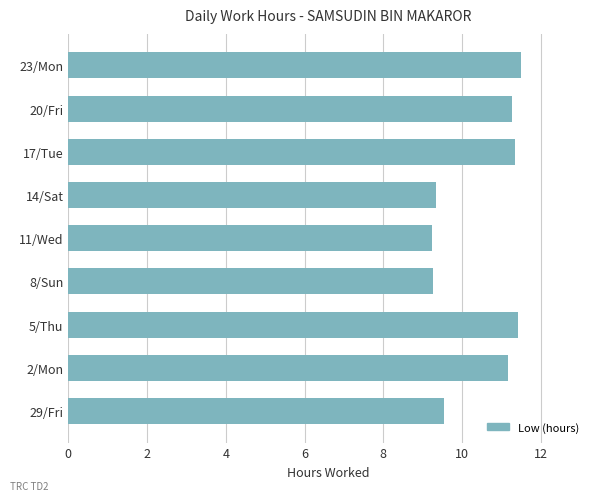

What is the smallest value displayed?

9.2